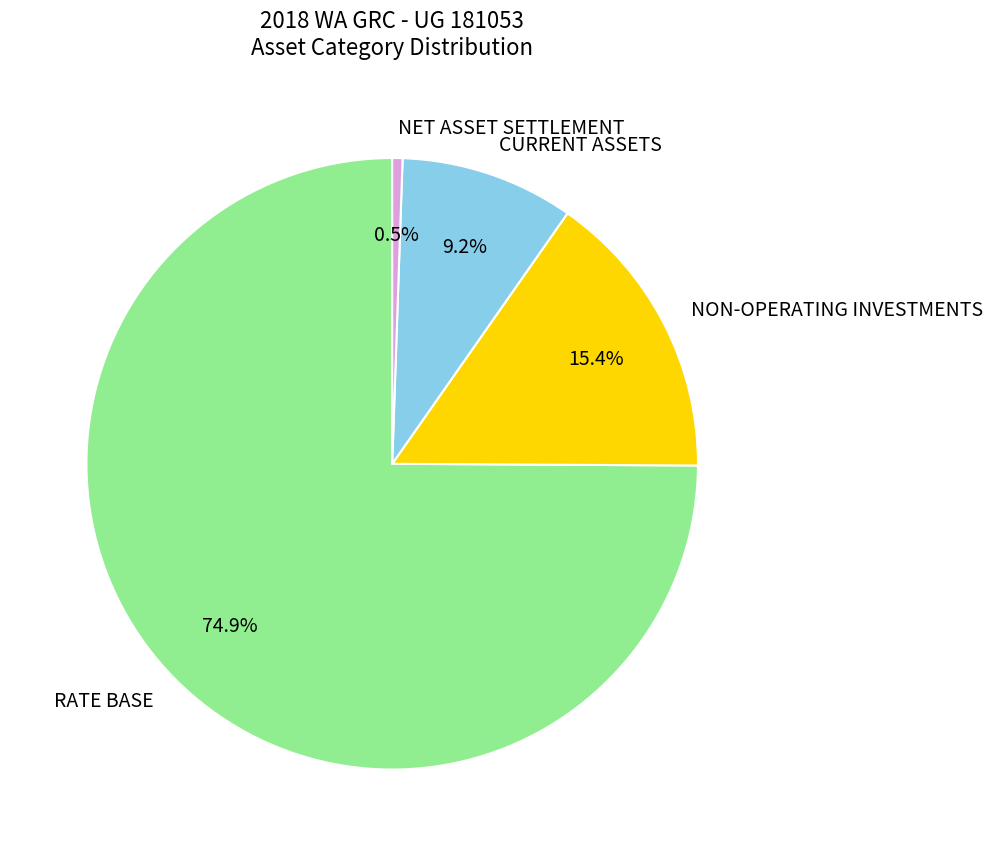

Rank the categories by value from lowest to highest.

NET ASSET SETTLEMENT, CURRENT ASSETS, NON-OPERATING INVESTMENTS, RATE BASE